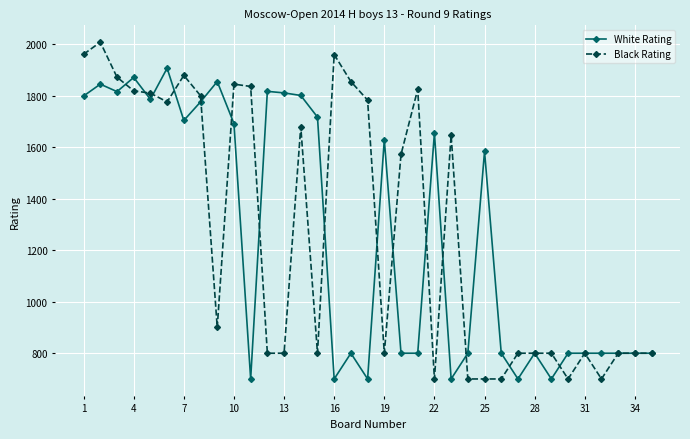

True or false: White Rating has more than 1 interior local peaks.

True